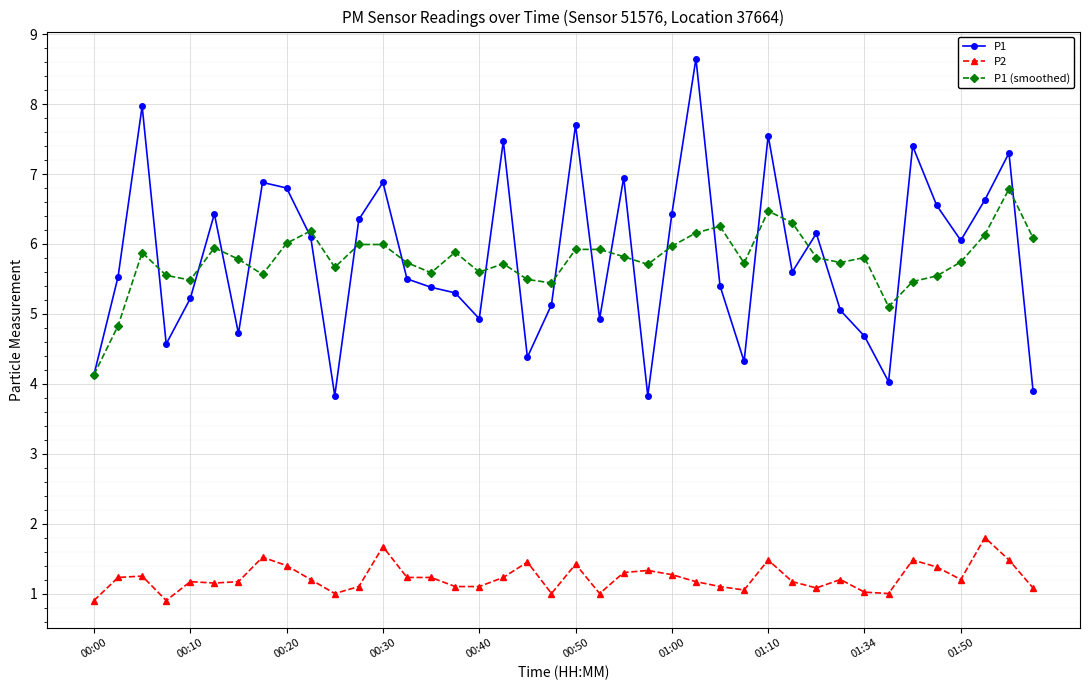

What is the minimum value shown in the chart?

0.9